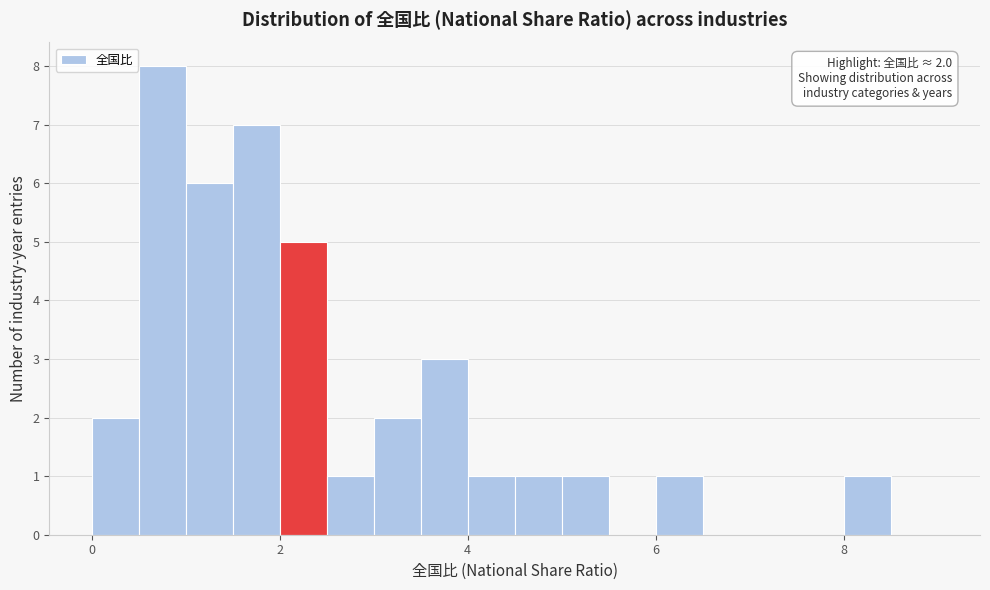

Around what value on the x-axis is the tallest bar? Give the approximate position of its centre, as read against the axis.

0.8